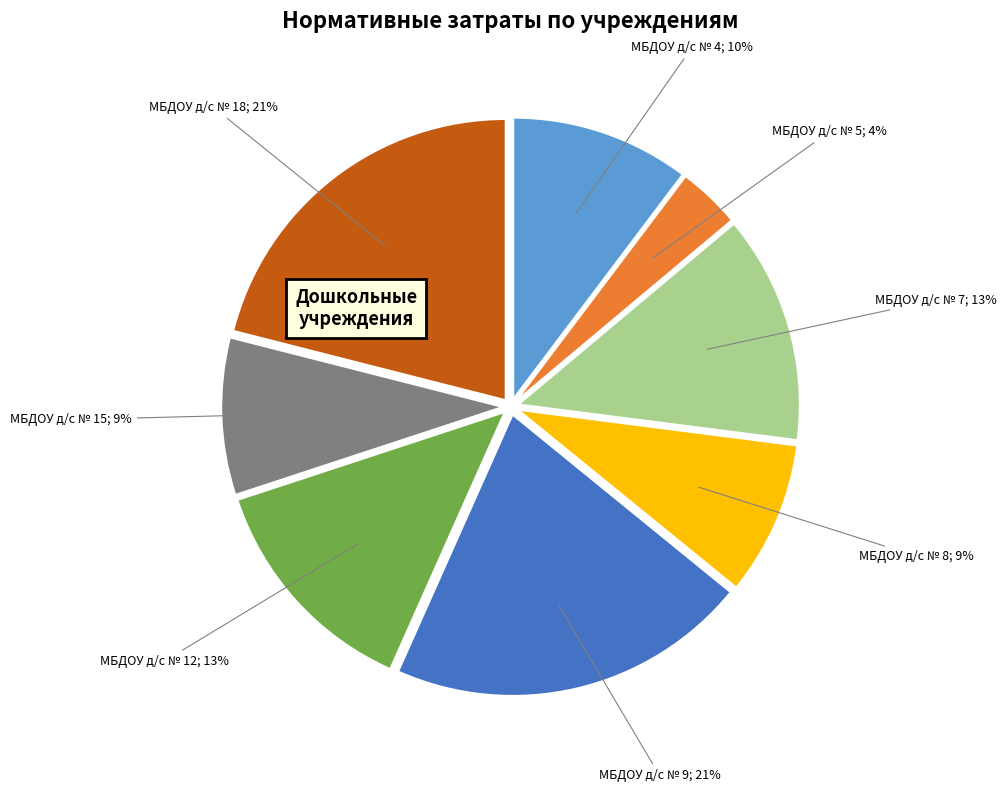

How many slices are in this pie chart?

8